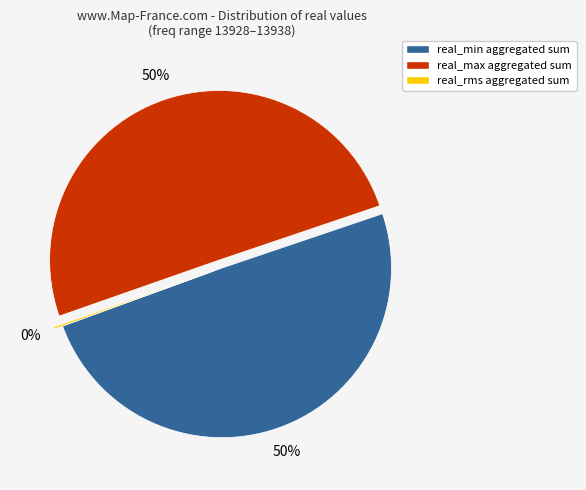

Is real_min aggregated sum the majority of the pie?

No